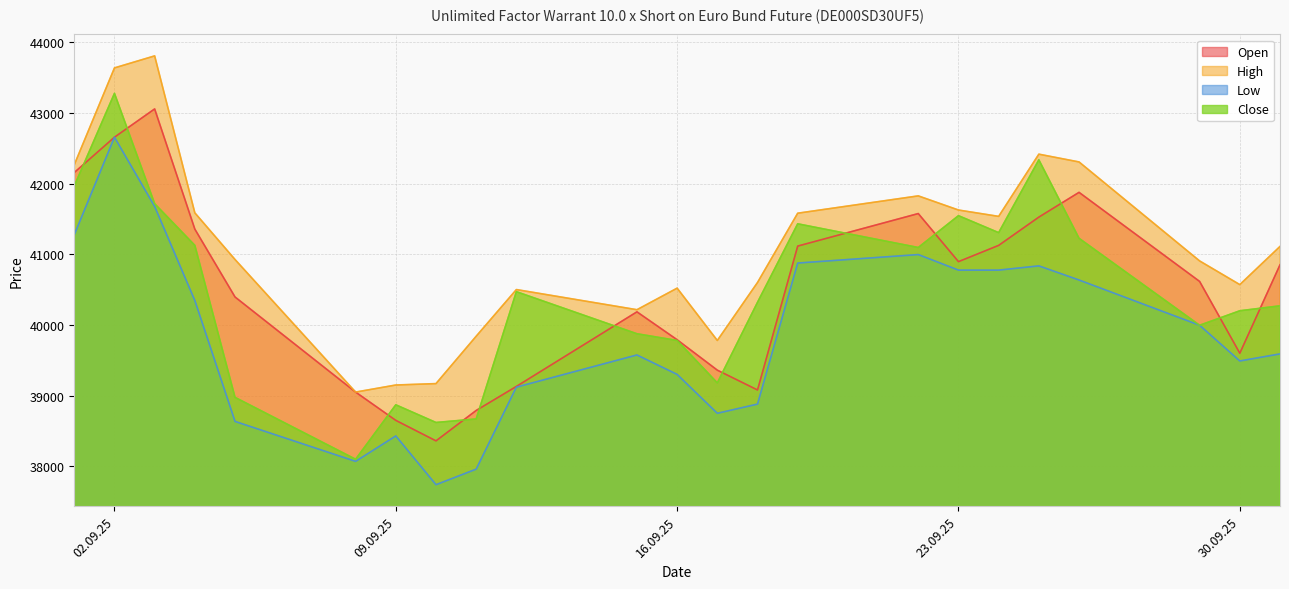

In High, how many points are higher than both neighbors (excluding endpoints)?

5